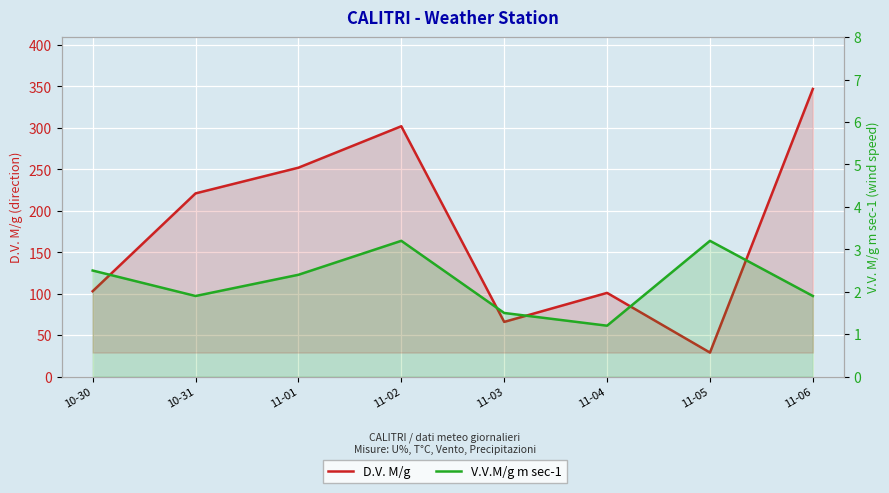

Which series has the largest total across all categories?

D.V. M/g